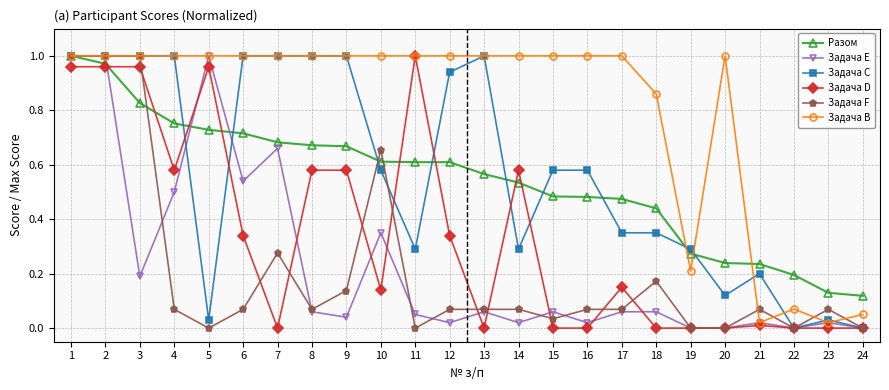

Between 11 and 13, which series saw the biggest shift?

Задача D